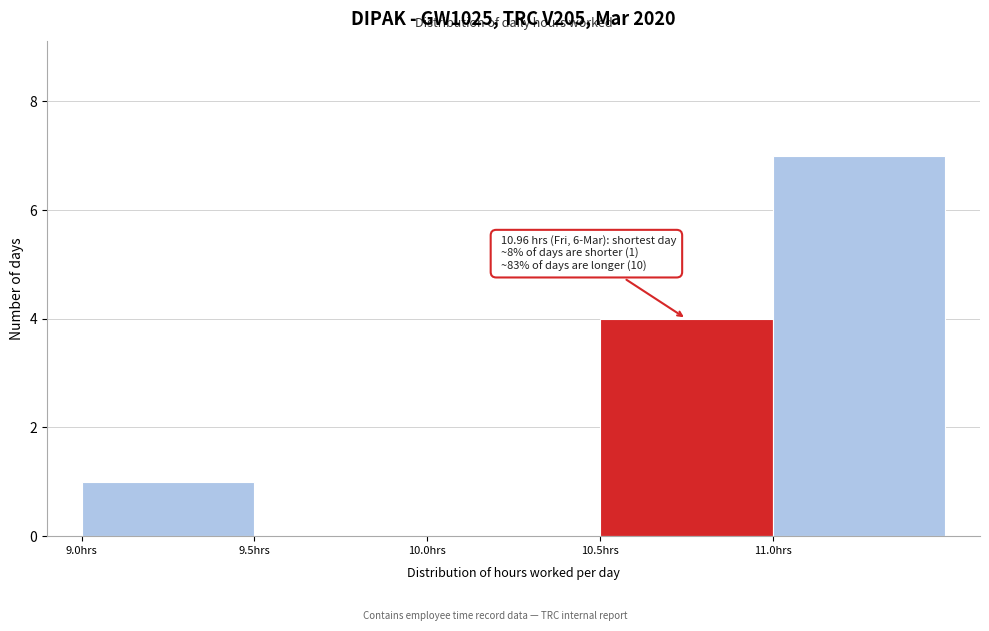

Which range on the x-axis has the tallest bar?

11.0 to 11.5